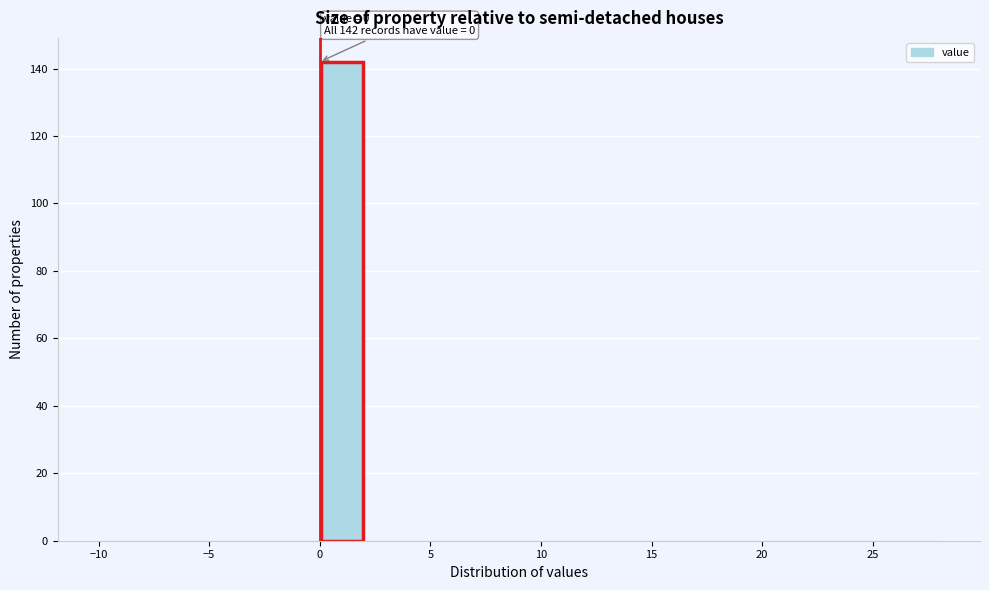

Over which range of the x-axis is the bar tallest?

0 to 2